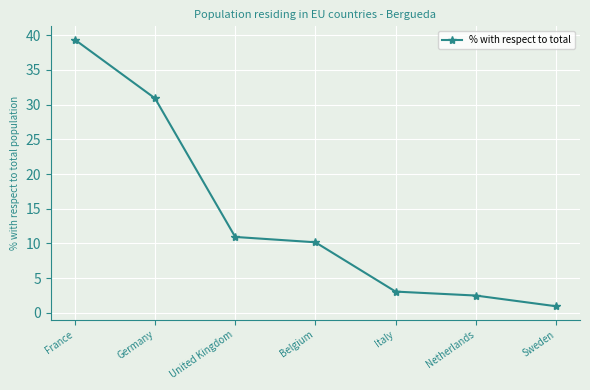

What is the sum of the values at United Kingdom and Netherlands?

13.4